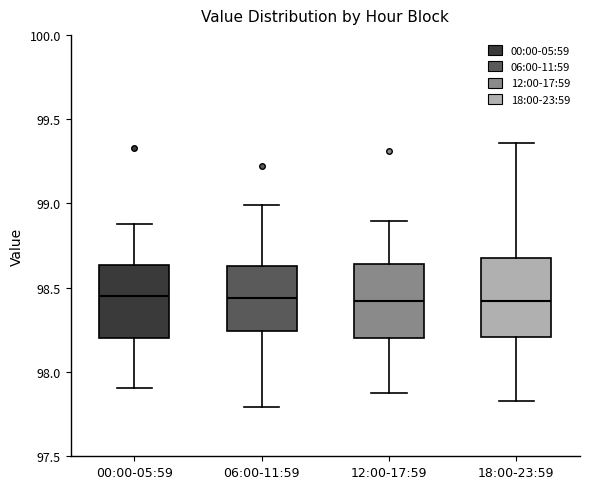

Reading left to right, transcribe this box plot: for each box, give where its median line is, the range the box spans, and where its two whiskers end, as read against the y-axis. The values are not printed on the chart, so give them approximately, as read against the axis.

00:00-05:59: median 98.45, box 98.20 to 98.65, whiskers 97.90 to 98.90
06:00-11:59: median 98.45, box 98.25 to 98.65, whiskers 97.80 to 99.00
12:00-17:59: median 98.40, box 98.20 to 98.65, whiskers 97.90 to 98.90
18:00-23:59: median 98.40, box 98.20 to 98.70, whiskers 97.85 to 99.35